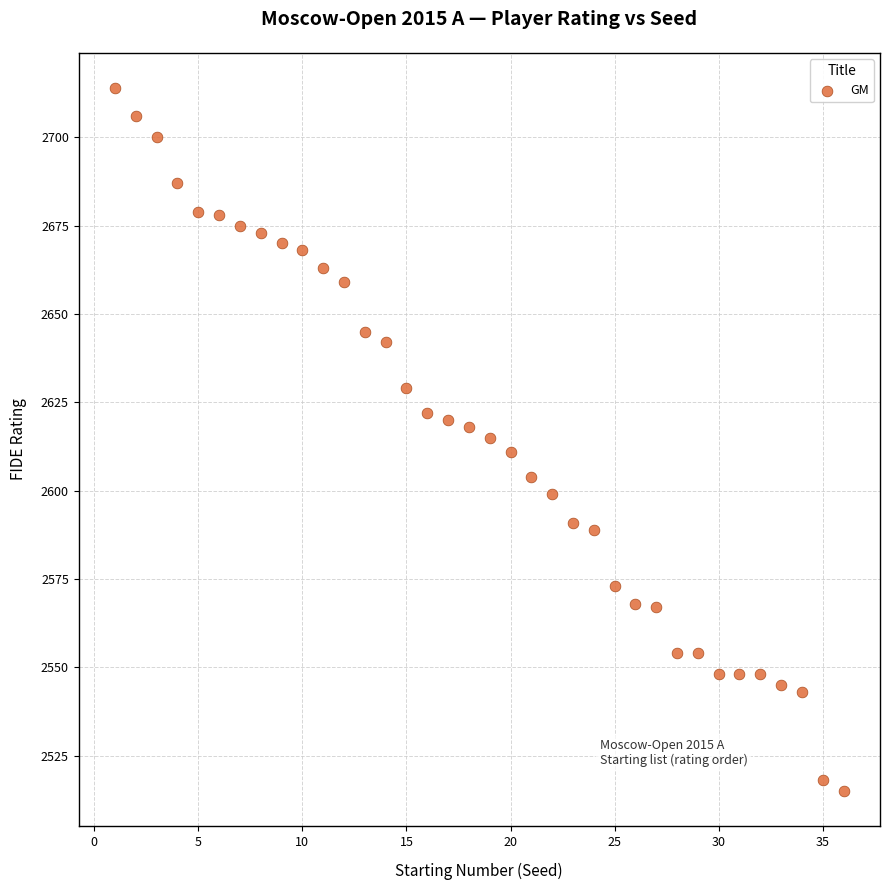

What is the range of Y values (max minus min)?

199